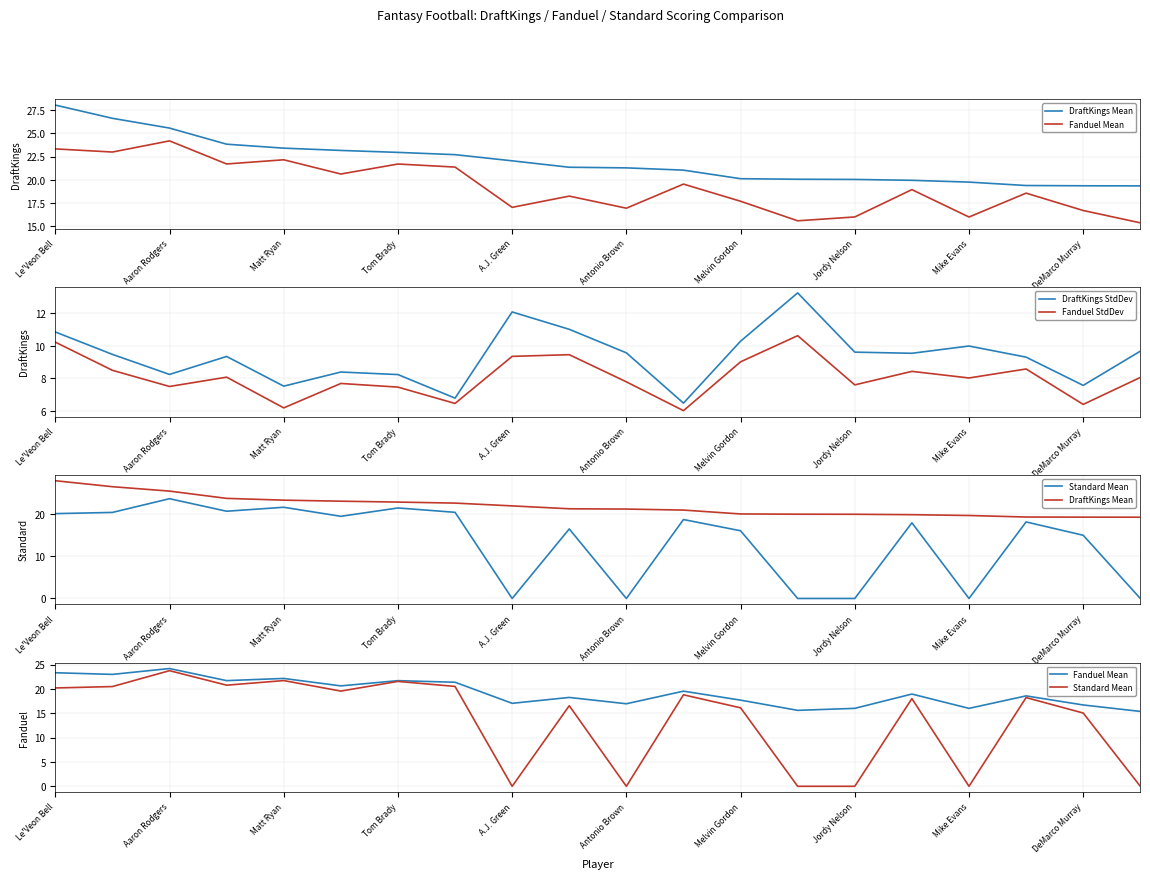

True or false: Fanduel StdDev has a value of 7.6 at Jordy Nelson.

True